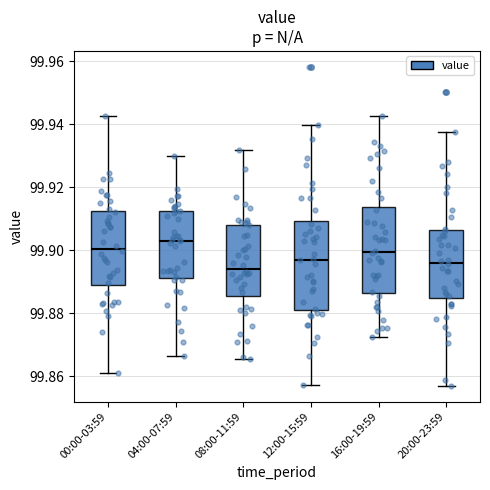

Reading left to right, read every box against the y-axis: the position of its median line, the range the box covers, and the ends of its whiskers. The values are not printed on the chart, so give them approximately, as read against the axis.

00:00-03:59: median 99.900, box 99.888 to 99.912, whiskers 99.860 to 99.942
04:00-07:59: median 99.904, box 99.892 to 99.912, whiskers 99.866 to 99.930
08:00-11:59: median 99.894, box 99.886 to 99.908, whiskers 99.866 to 99.932
12:00-15:59: median 99.898, box 99.882 to 99.910, whiskers 99.858 to 99.940
16:00-19:59: median 99.900, box 99.886 to 99.914, whiskers 99.872 to 99.942
20:00-23:59: median 99.896, box 99.884 to 99.906, whiskers 99.858 to 99.938